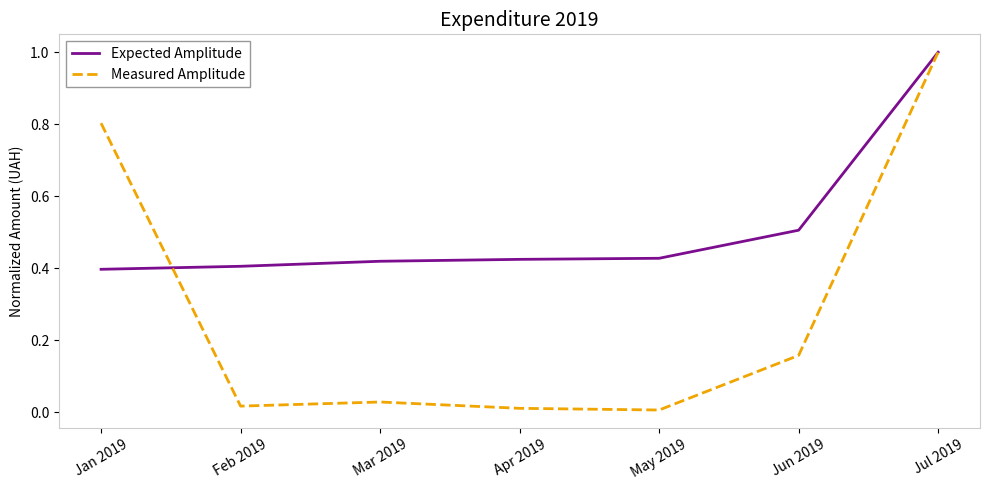

True or false: Measured Amplitude and Expected Amplitude cross at least once.

True